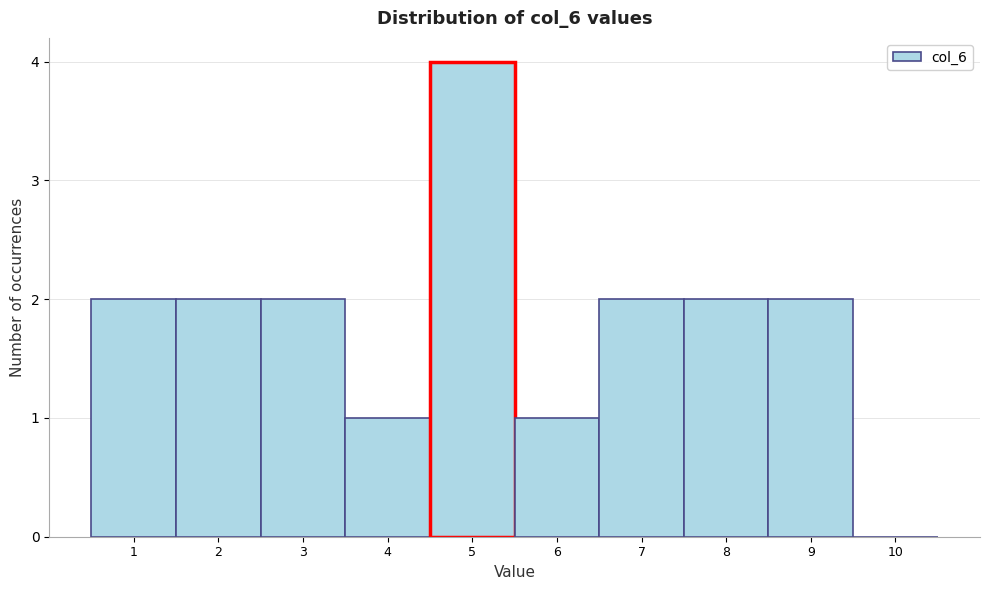

What is the height of the bar covering 8.5 to 9.5 on the x-axis? The values are not printed on the chart, so give them approximately, as read against the axis.

2